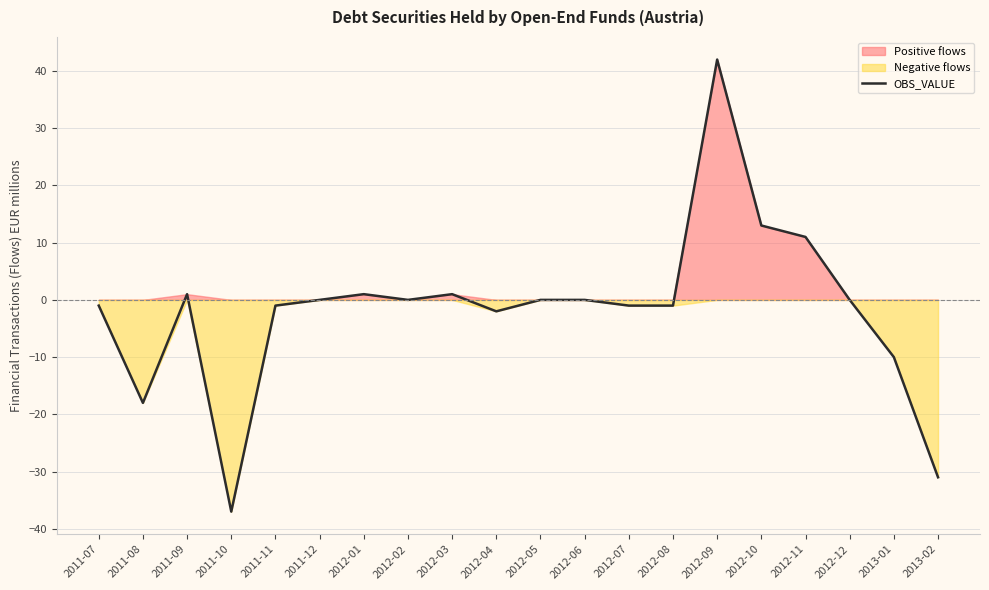

The chart shows a value of -4 at 2013-01. True or false?

False